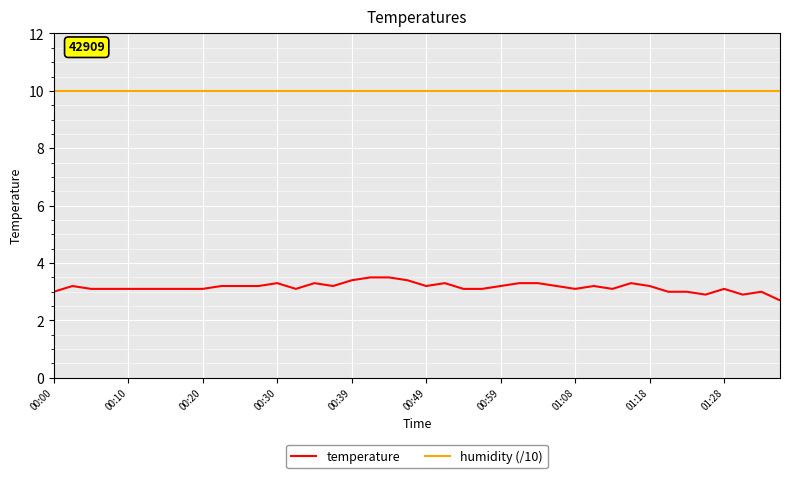

Rank the series by their maximum value, from highest to lowest.

humidity (/10), temperature